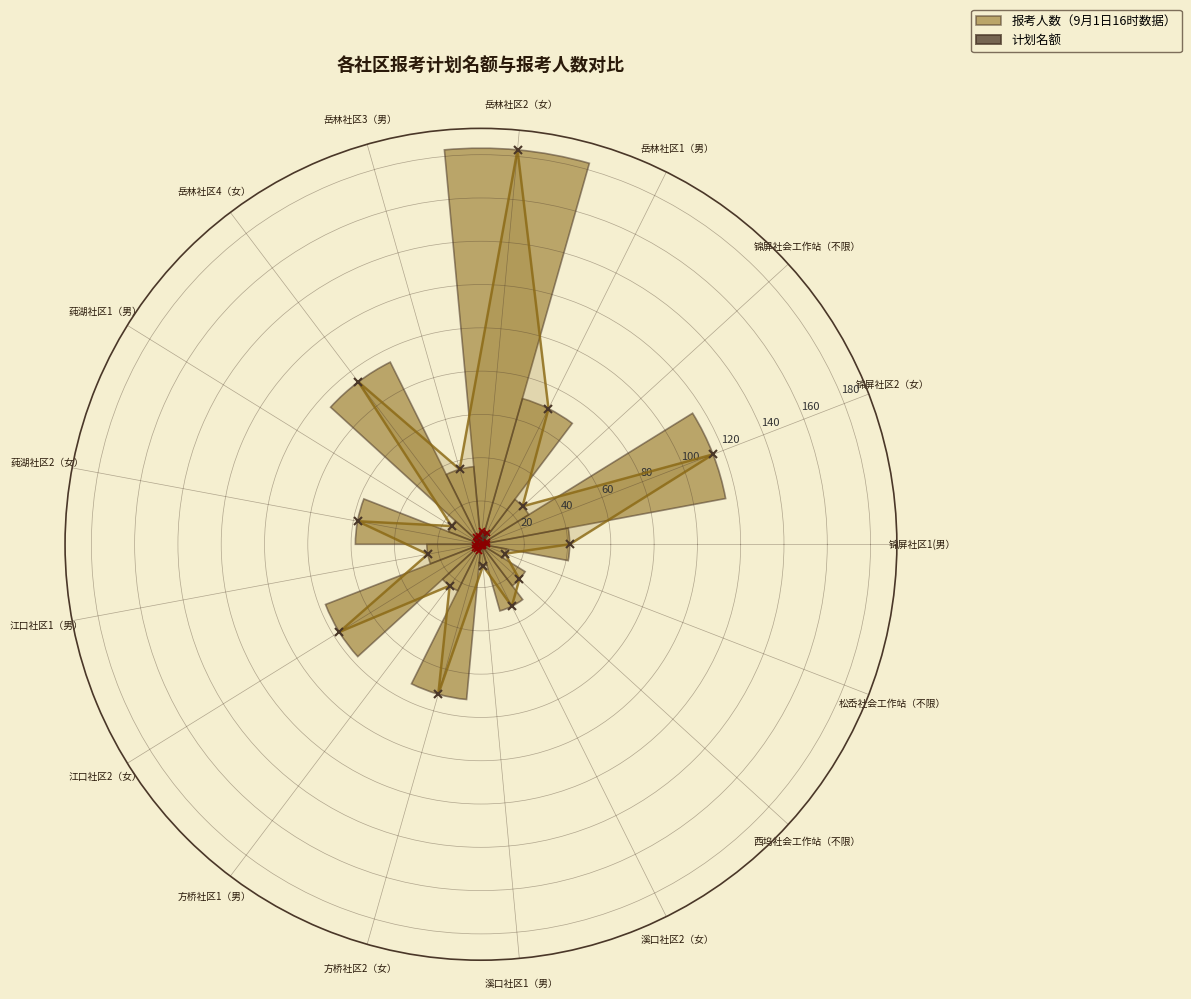

At how many categories does at least one series exceed 75?

4